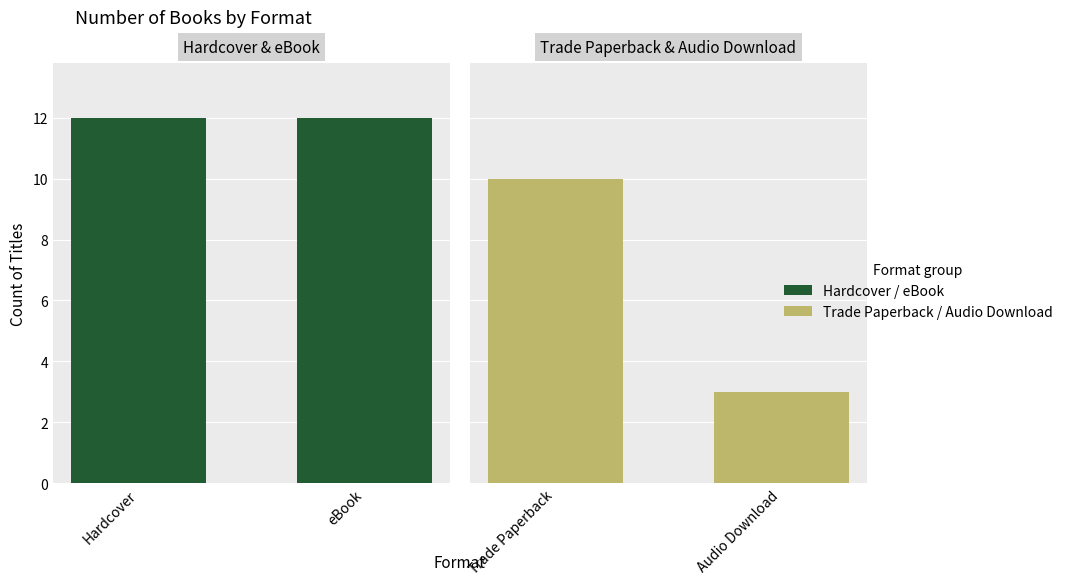

At eBook, list the series in order from smallest to largest.

Trade Paperback / Audio Download, Hardcover / eBook